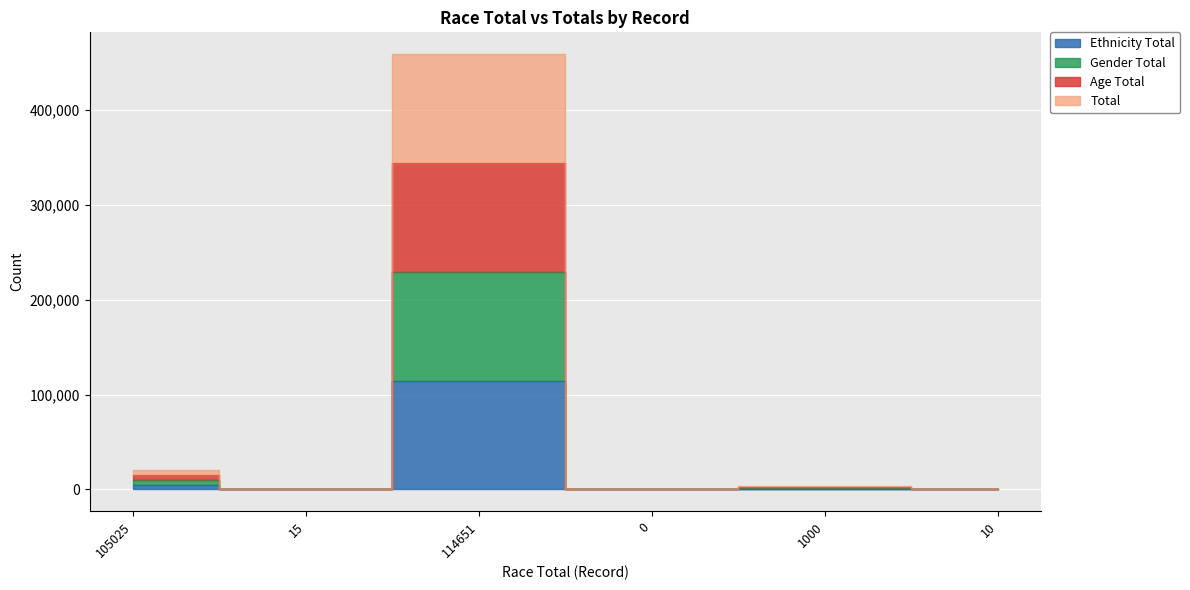

Where does the Ethnicity Total series first go above 3000?

105025